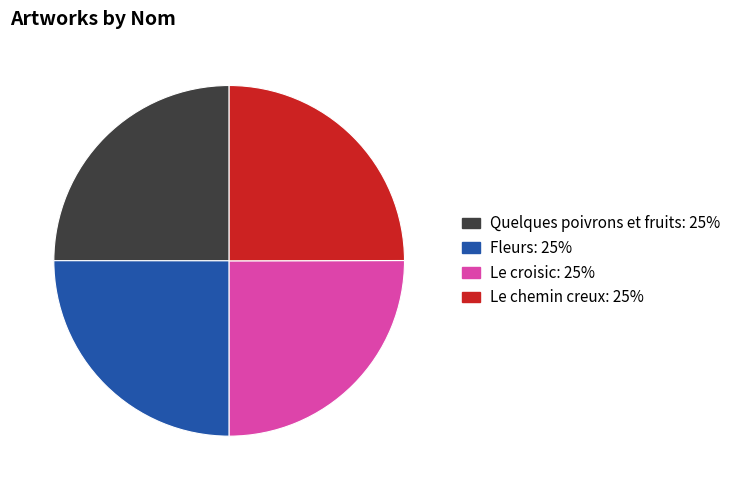

Is Quelques poivrons et fruits the majority of the pie?

No